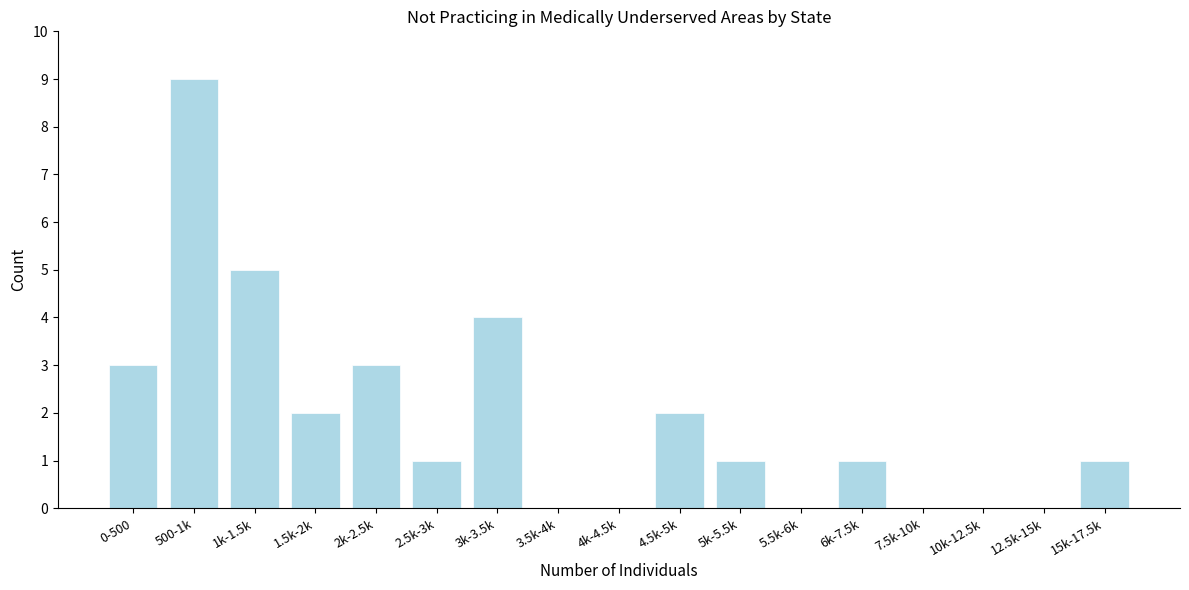

Reading left to right, extract all data points from this chart.

0-500=3	500-1k=9	1k-1.5k=5	1.5k-2k=2	2k-2.5k=3	2.5k-3k=1	3k-3.5k=4	3.5k-4k=0	4k-4.5k=0	4.5k-5k=2	5k-5.5k=1	5.5k-6k=0	6k-7.5k=1	7.5k-10k=0	10k-12.5k=0	12.5k-15k=0	15k-17.5k=1